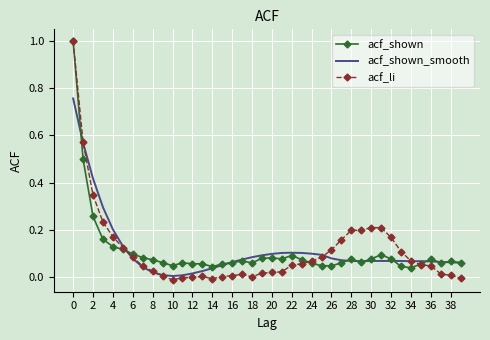

Which series has the largest range (max minus min)?

acf_li